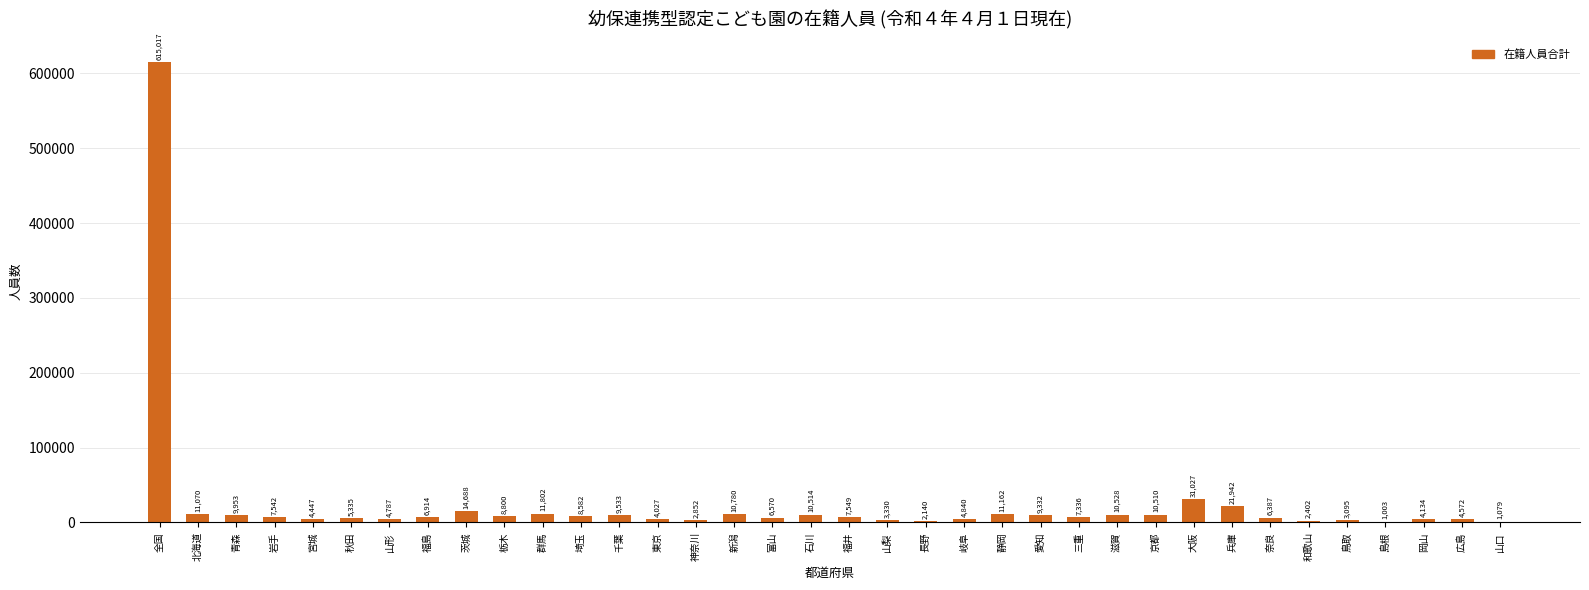

What is the maximum value shown in the chart?

615017